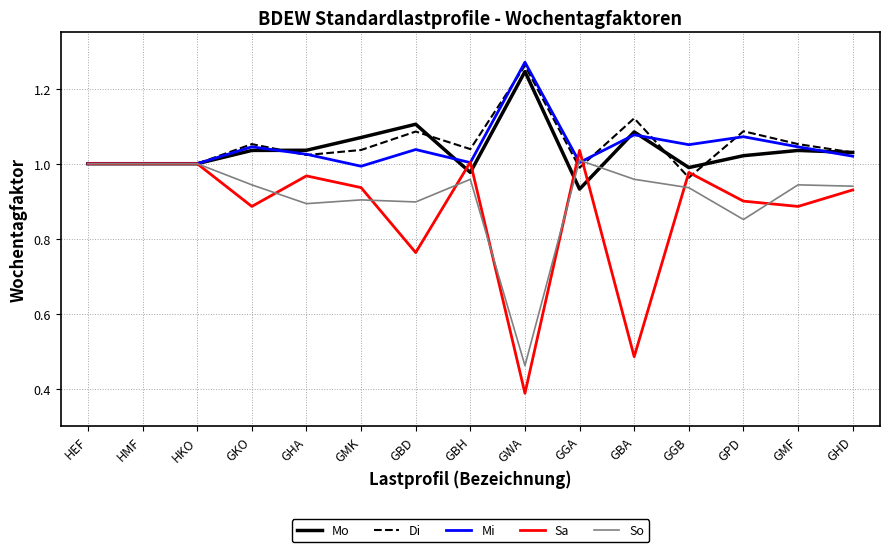

Which category has the highest value in the Di series?

GWA